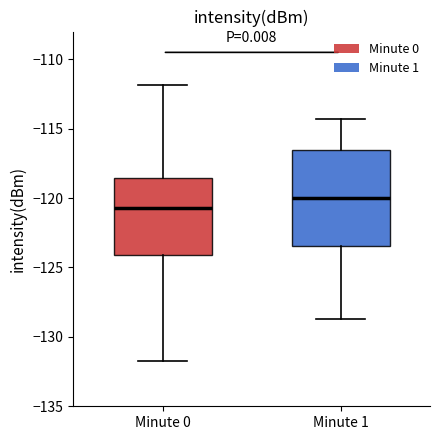

Reading left to right, read every box against the y-axis: the position of its median line, the range the box covers, and the ends of its whiskers. The values are not printed on the chart, so give them approximately, as read against the axis.

Minute 0: median -120.5, box -124.0 to -118.5, whiskers -131.5 to -112.0
Minute 1: median -120.0, box -123.5 to -116.5, whiskers -128.5 to -114.5